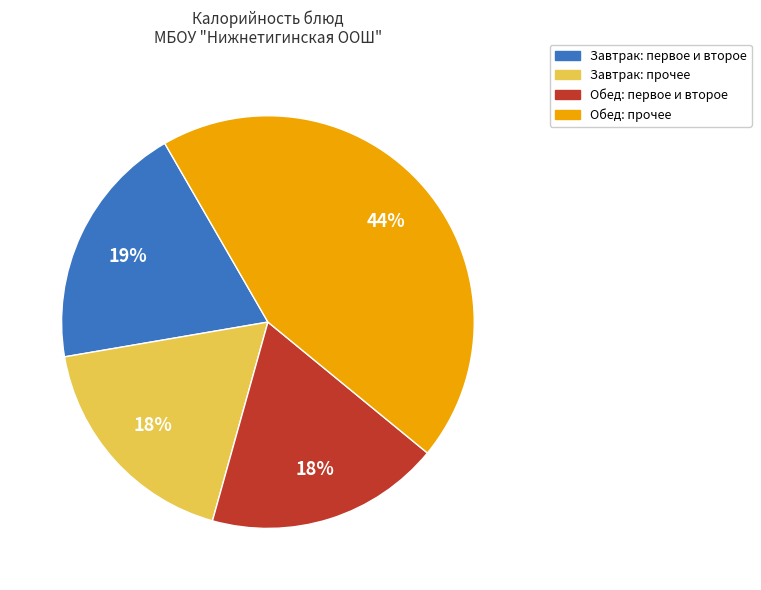

Is there a majority slice in this chart?

No